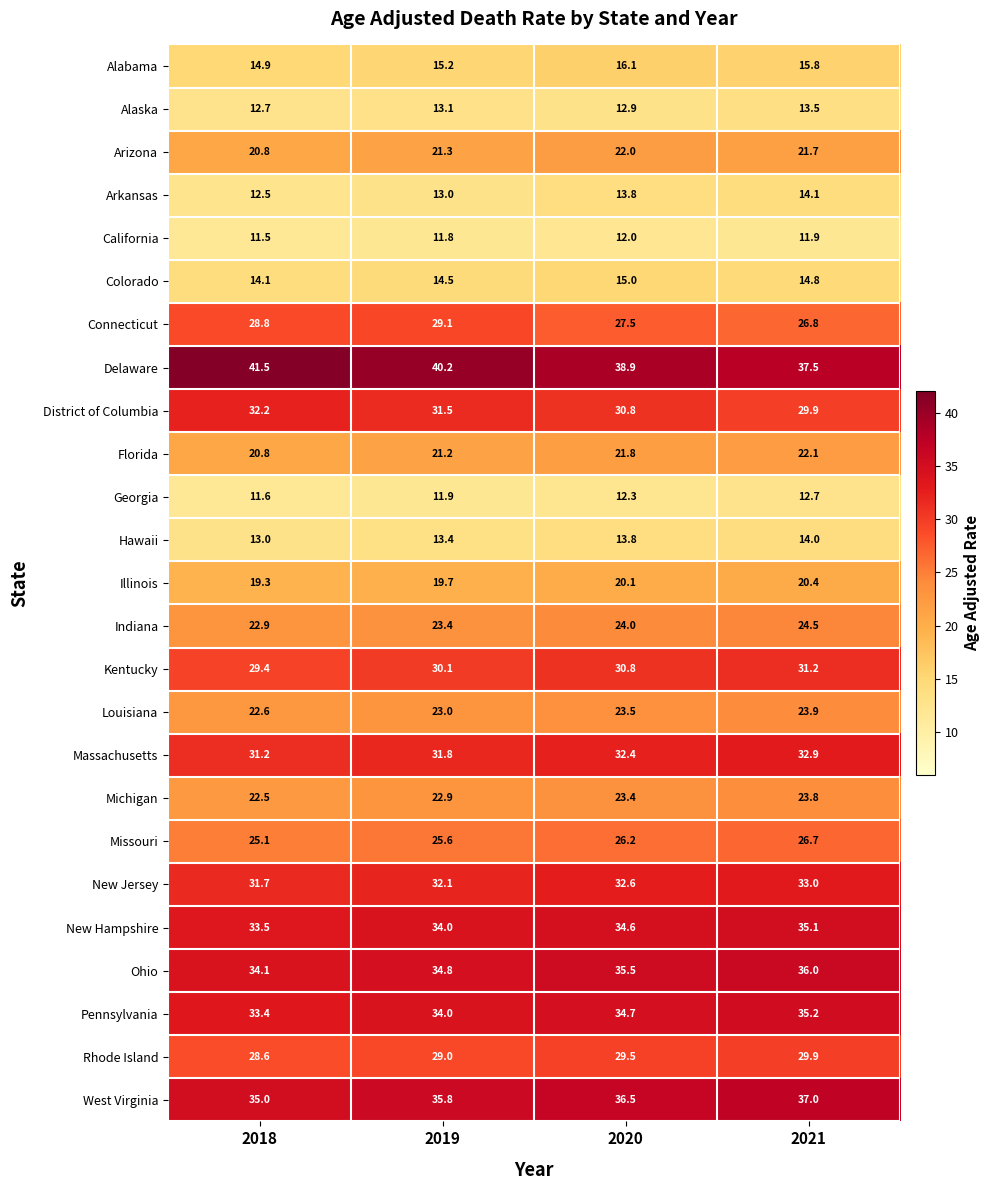

At which category is the sum across all series the highest?

2021